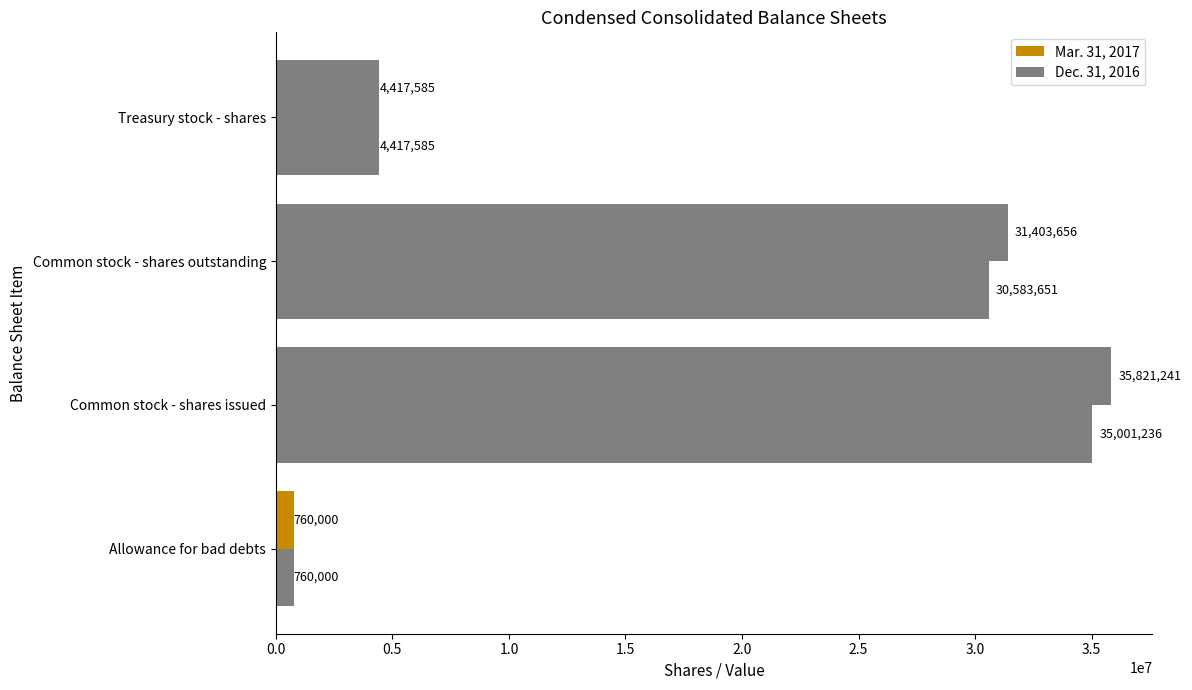

What is the minimum value for Mar. 31, 2017?

760000